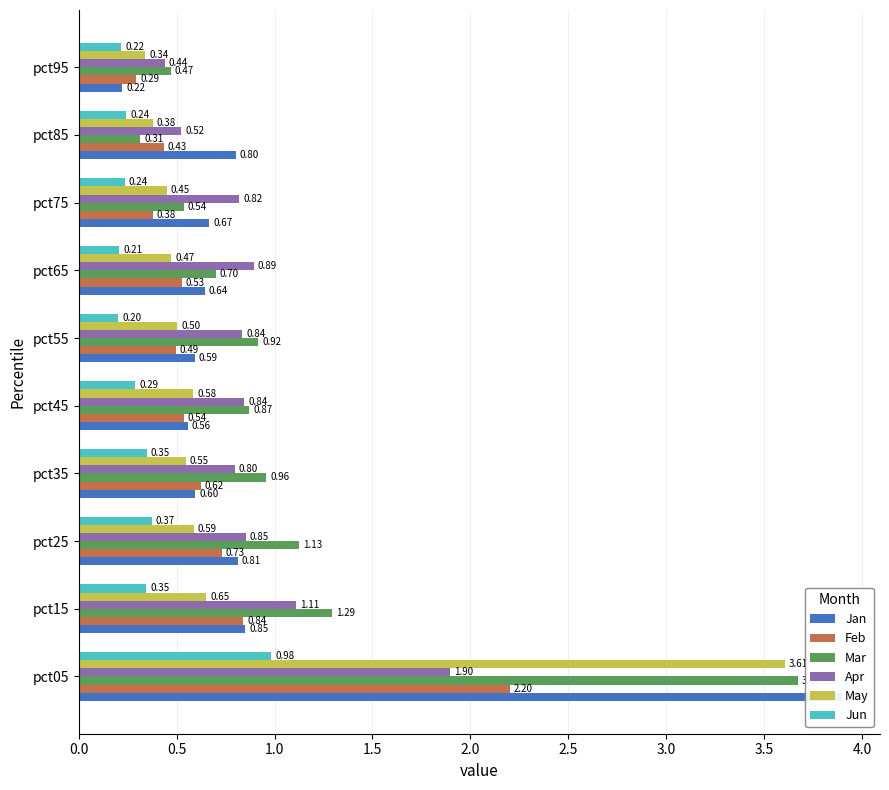

Which series has the largest range (max minus min)?

Jan